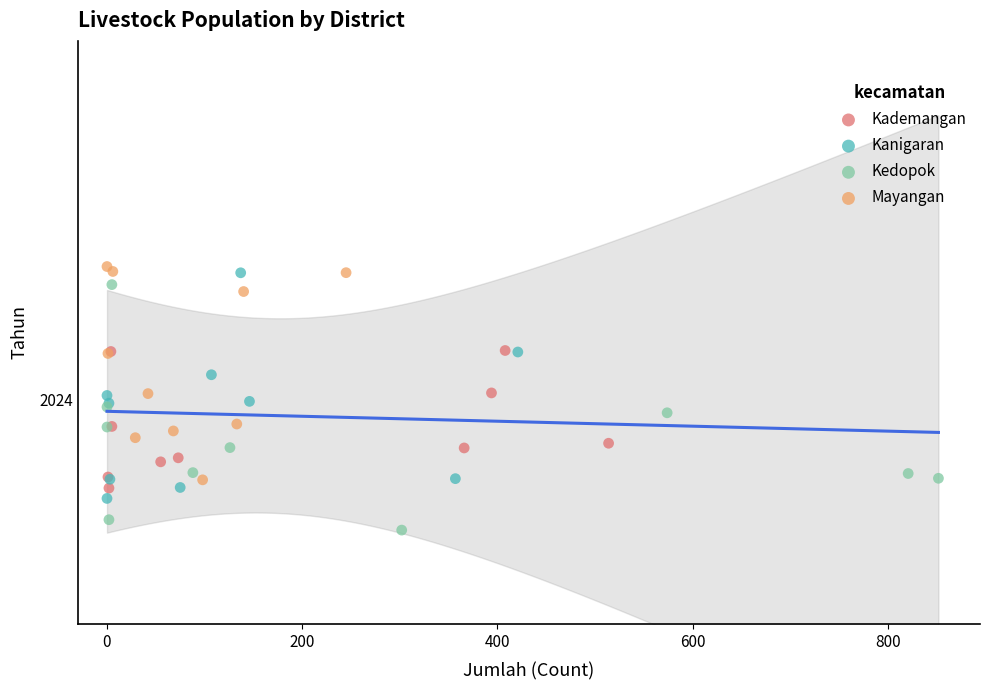

What are all the series names shown in the legend?

Kademangan, Kanigaran, Kedopok, Mayangan